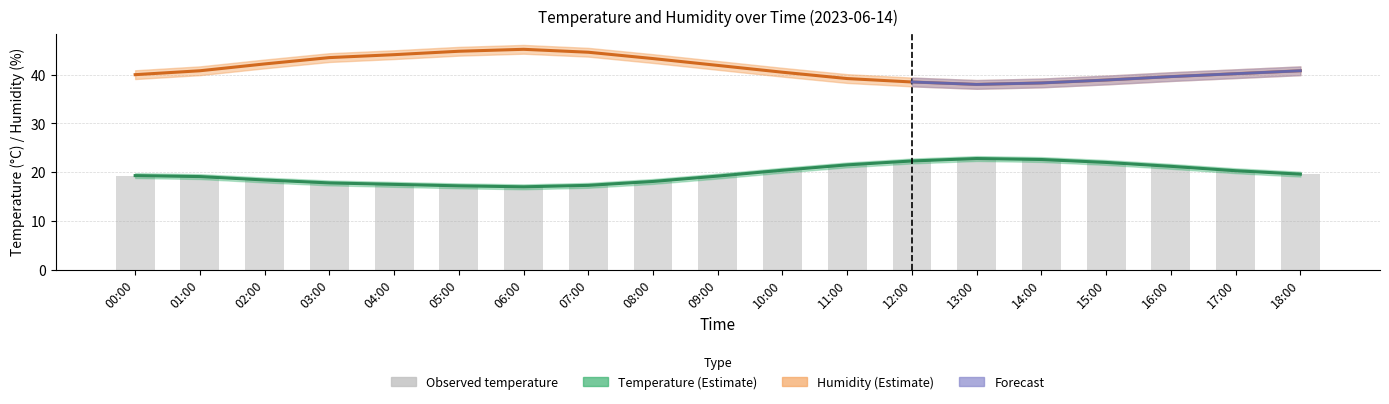

Reading left to right, what are all the values shown in this chart?

Temperature: 19.3	19.1	18.4	17.8	17.5	17.2	17.0	17.3	18.1	19.2	20.4	21.5	22.3	22.8	22.6	22.0	21.2	20.3	19.6
Humidity: 40.0	40.8	42.2	43.5	44.1	44.8	45.2	44.6	43.3	41.9	40.5	39.2	38.5	38.0	38.3	38.9	39.6	40.2	40.8
Observed temperature: 19.3	19.1	18.4	17.8	17.5	17.2	17.0	17.3	18.1	19.2	20.4	21.5	22.3	22.8	22.6	22.0	21.2	20.3	19.6